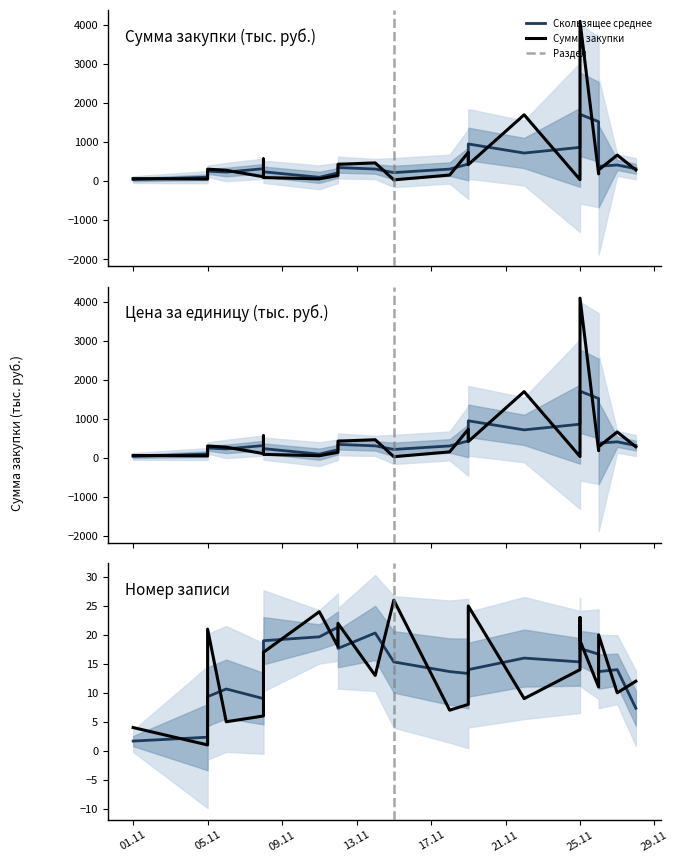

Between 2019-11-18 and 2019-11-26, which series saw the biggest shift?

Сумма закупки